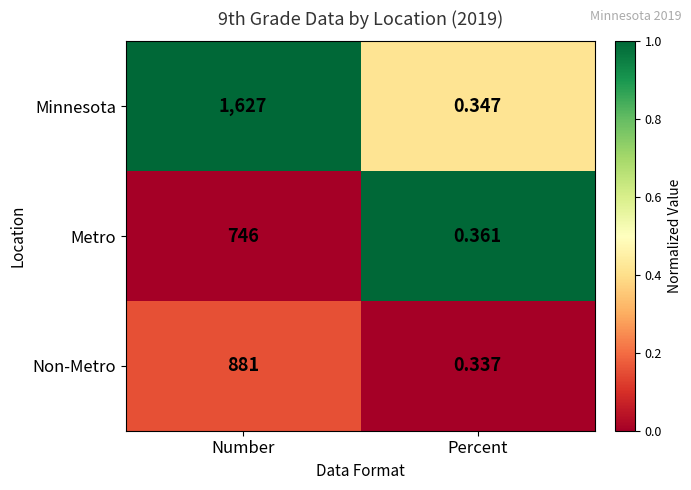

At which category does the chart reach its peak across all series?

Number